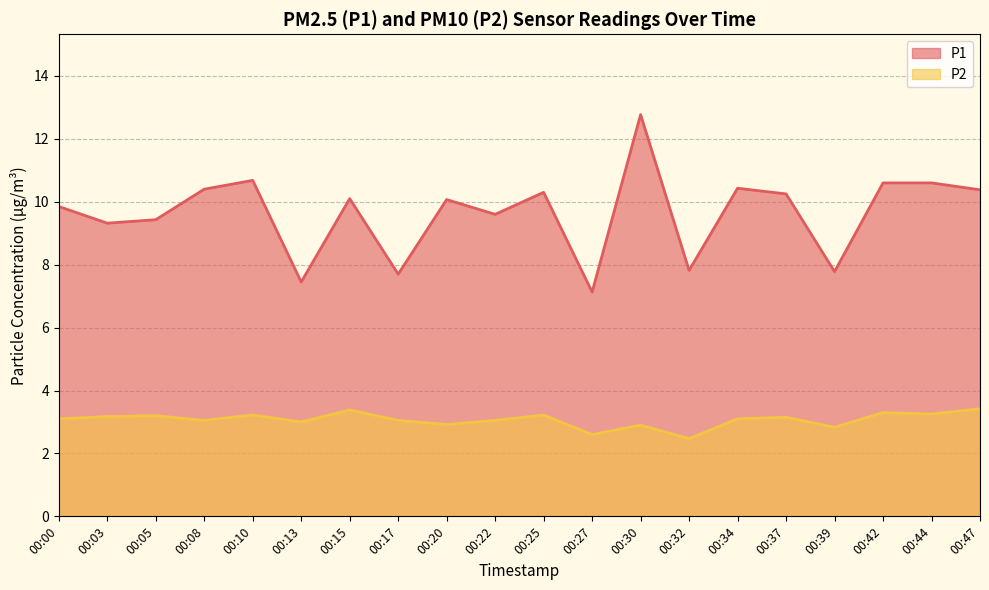

True or false: P2 and P1 cross at least once.

False